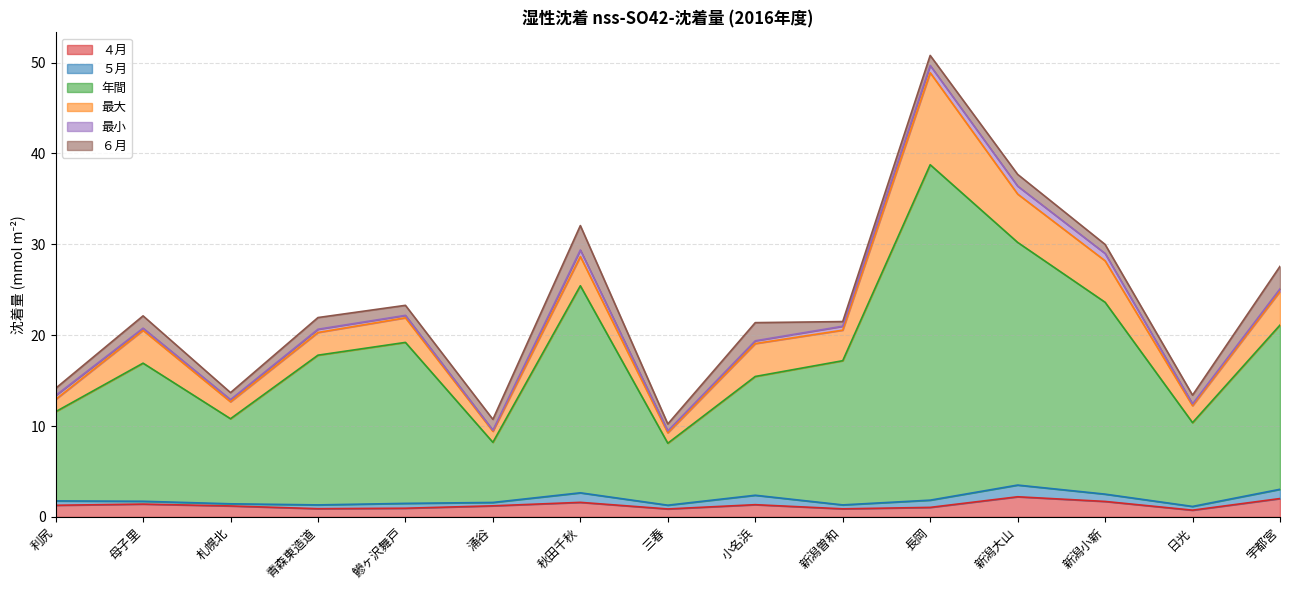

Reading left to right, transcribe all the data shown in this chart.

４月: 1.3	1.4	1.2	0.9	1.0	1.2	1.6	0.9	1.3	0.9	1.0	2.2	1.7	0.7	2.0
５月: 0.5	0.3	0.2	0.4	0.5	0.4	1.1	0.4	1.0	0.4	0.8	1.3	0.8	0.4	1.0
年間: 9.8	15.2	9.4	16.5	17.7	6.6	22.8	6.8	13.1	15.9	36.9	26.7	21.1	9.2	18.1
最大: 1.4	3.6	1.9	2.5	2.7	1.2	3.2	1.1	3.6	3.4	10.1	5.3	4.6	1.9	3.7
最小: 0.4	0.2	0.2	0.4	0.3	0.1	0.7	0.2	0.3	0.4	0.8	0.9	0.8	0.2	0.3
６月: 0.8	1.4	0.8	1.3	1.1	1.2	2.7	0.8	2.0	0.5	1.1	1.3	1.0	1.0	2.5